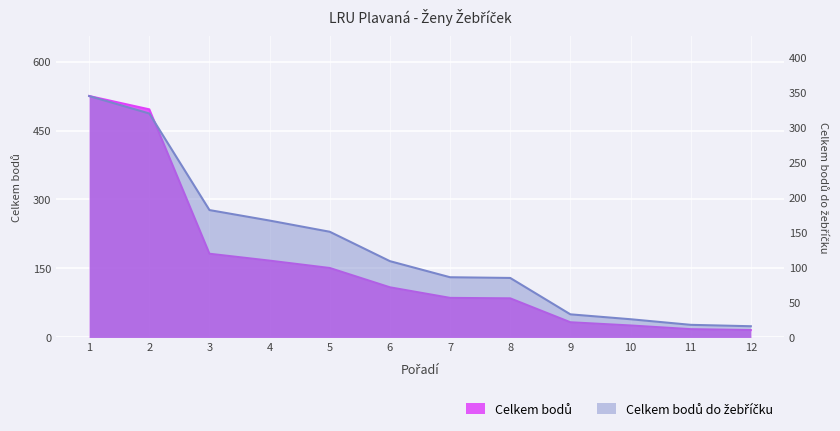

At which category is the sum across all series the highest?

1